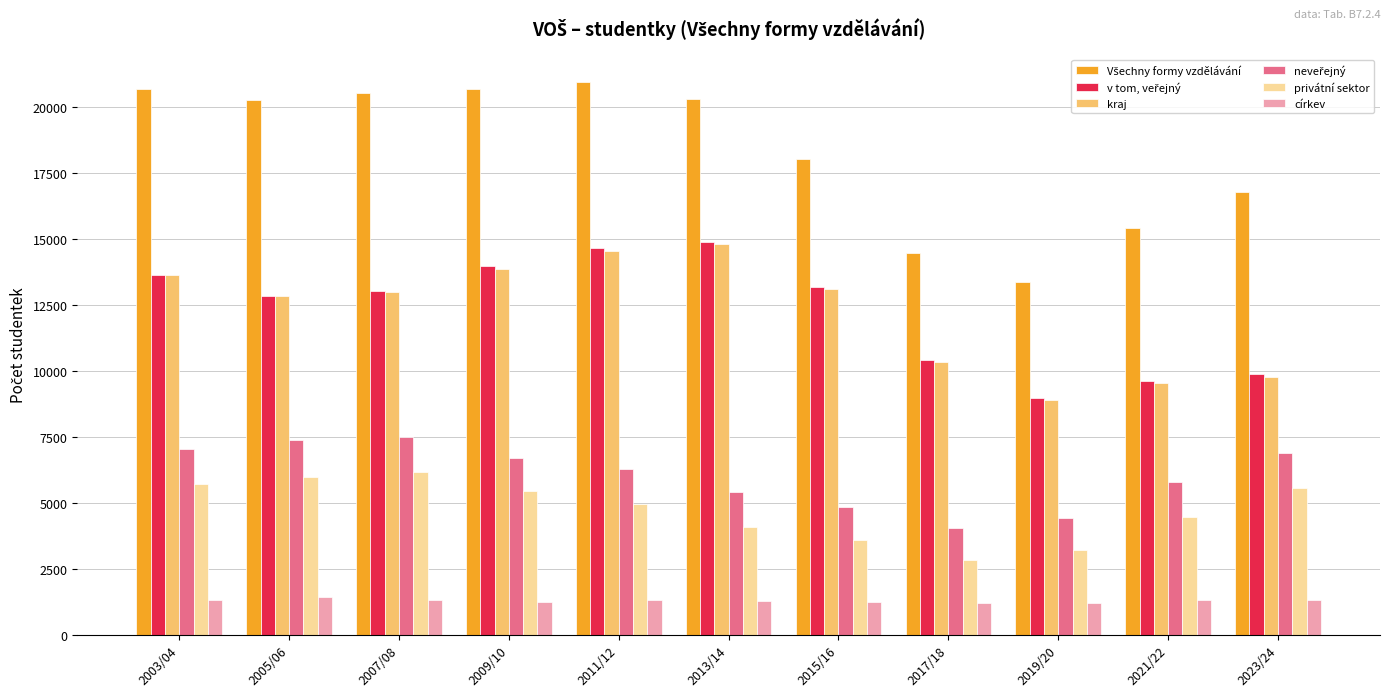

What is the average value of the církev series?

1293